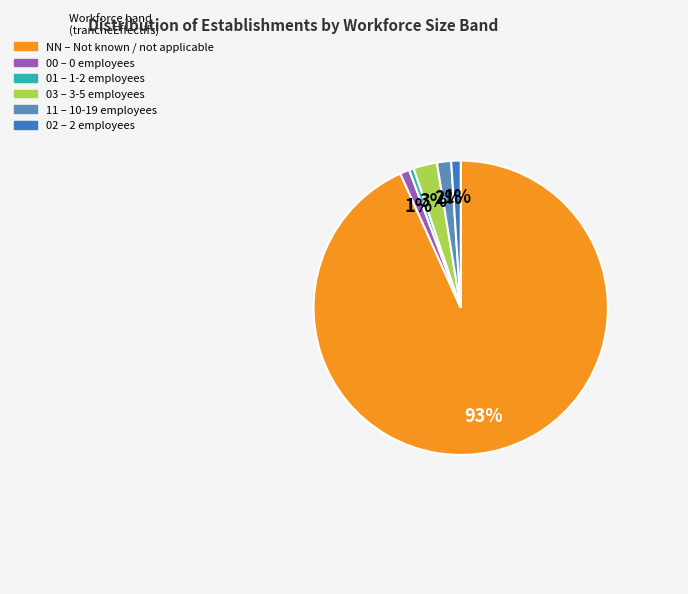

Does any single category account for the majority?

Yes